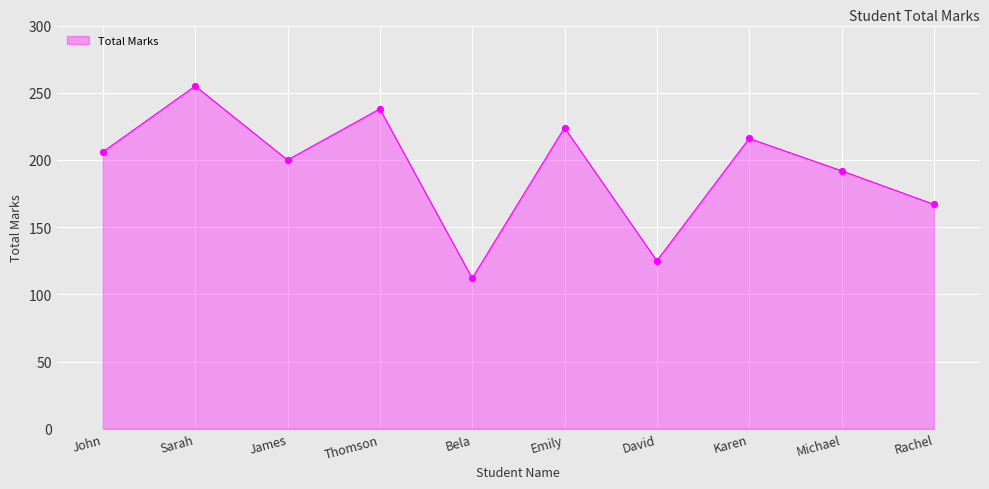

What is the ratio of the value at David to the value at James?

0.6